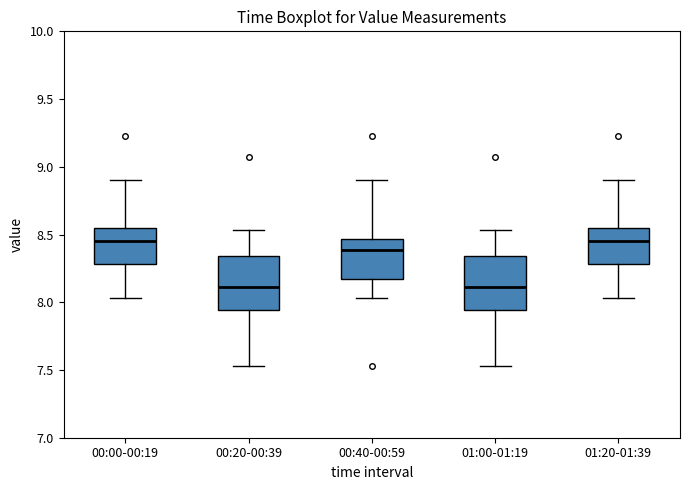

Where does the lower whisker of the box for 00:40-00:59 end on the y-axis? The values are not printed on the chart, so give them approximately, as read against the axis.

8.05